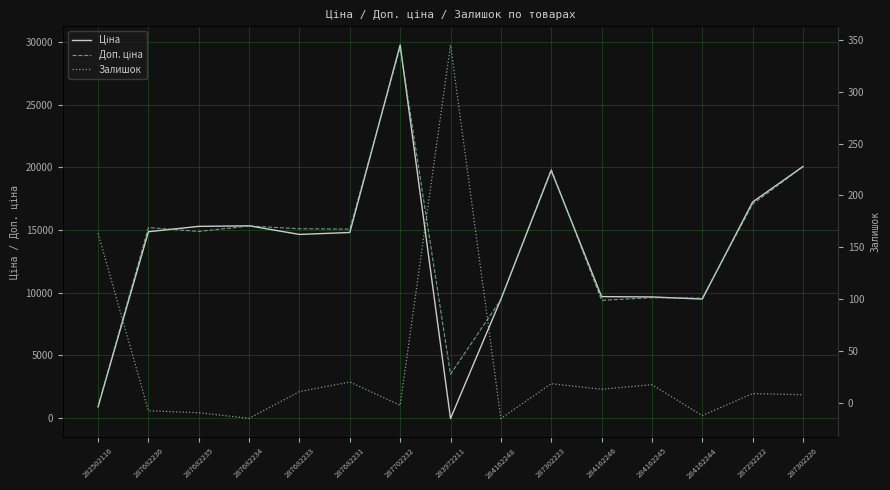

The Залишок series shows 2.2 at 287302226. True or false?

False